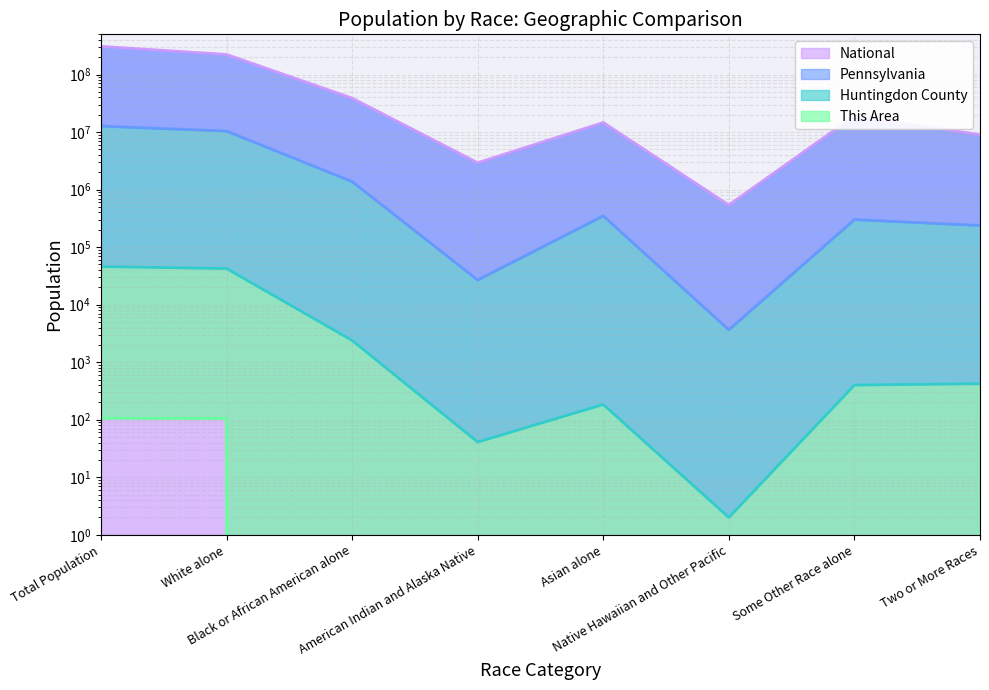

What is the difference between the Huntingdon County values at Two or More Races and White alone?

42046